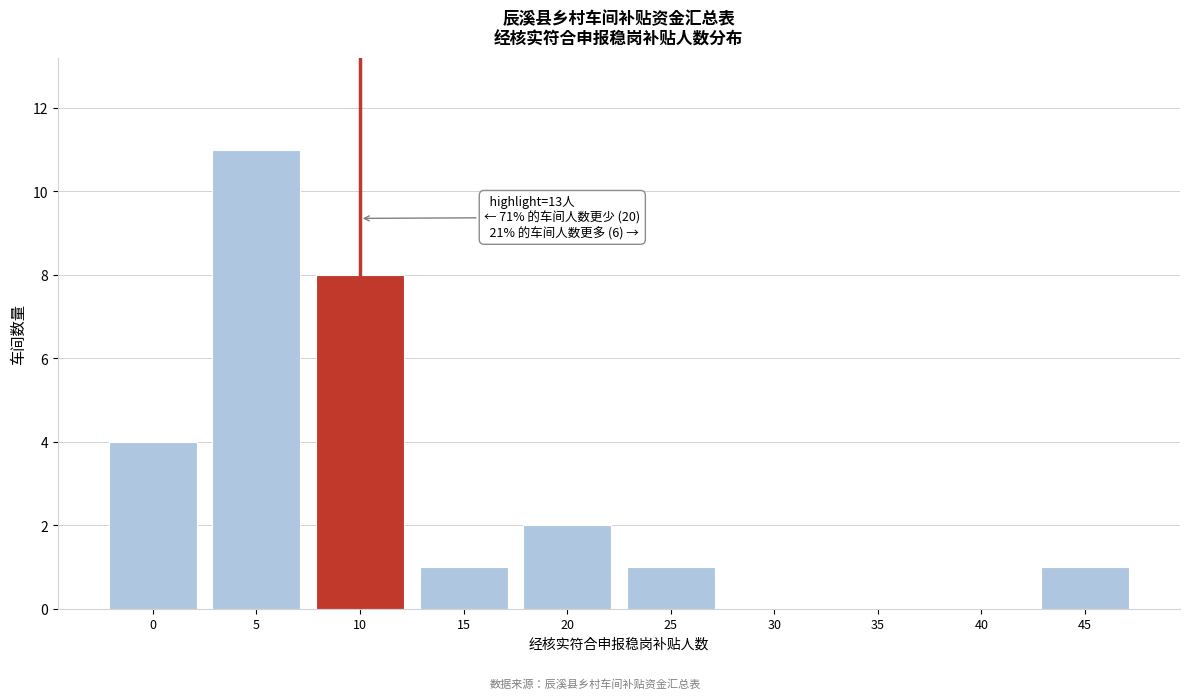

Reading left to right, extract all data points from this chart.

0=4	5=11	10=8	15=1	20=2	25=1	30=0	35=0	40=0	45=1